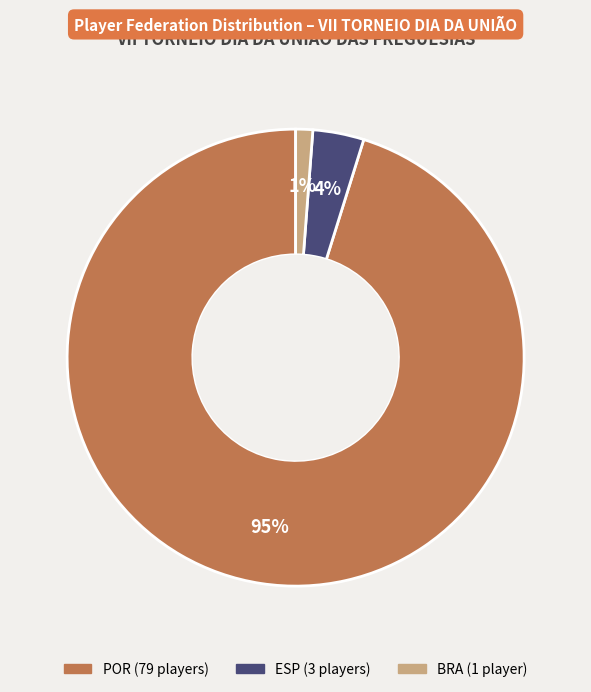

Does ESP account for over 50% of the chart?

No